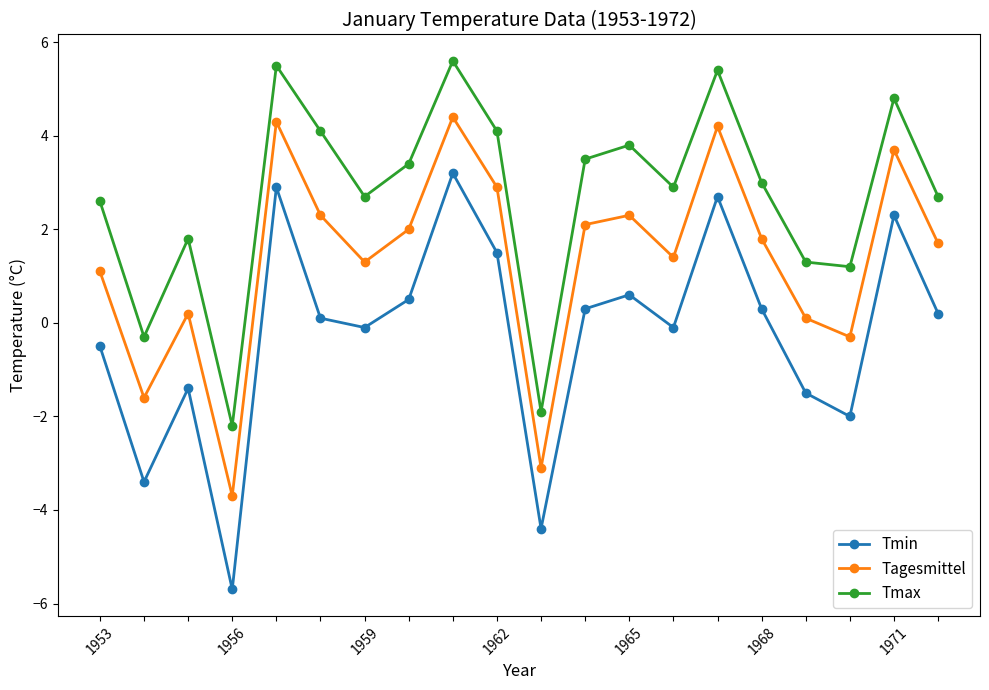

What is the value of the Tagesmittel point at the 7th from the left?

1.3